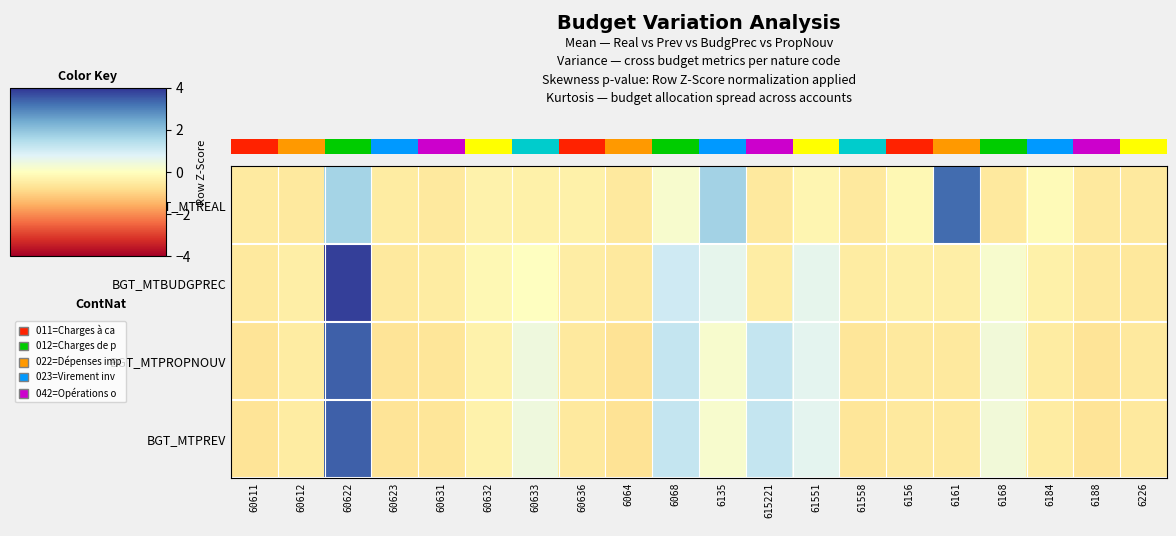

What is the difference between the maximum and minimum values in the BGT_MTPREV series?

4.1